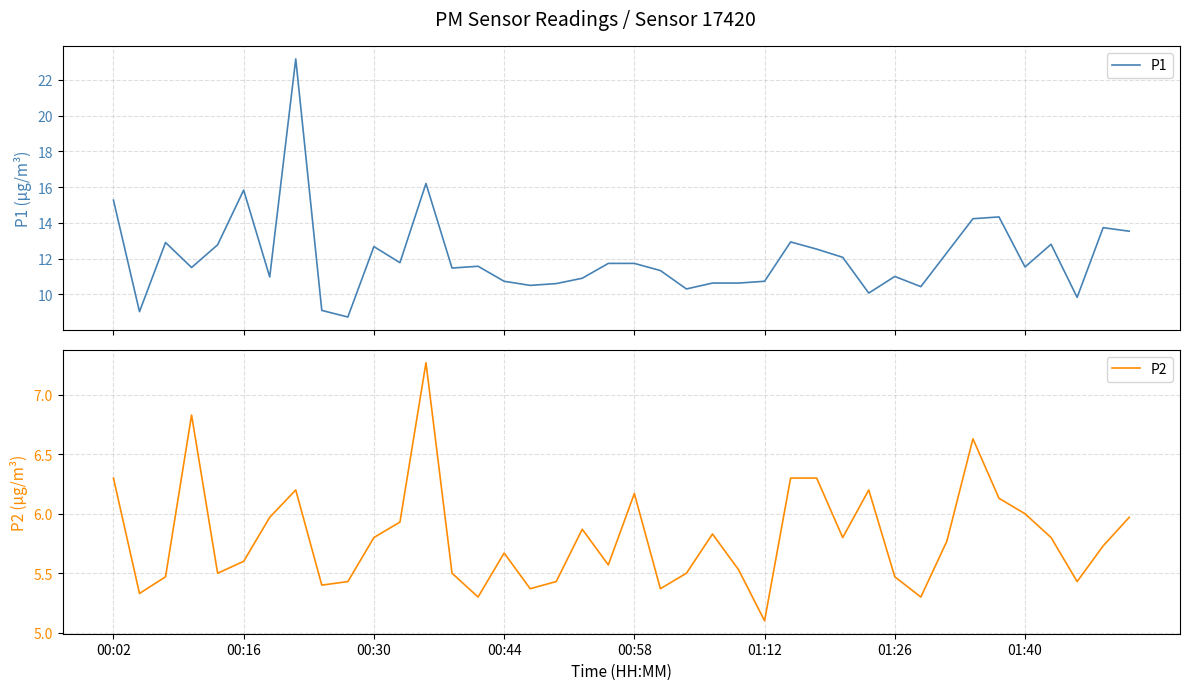

What is the maximum value for P1?

23.2